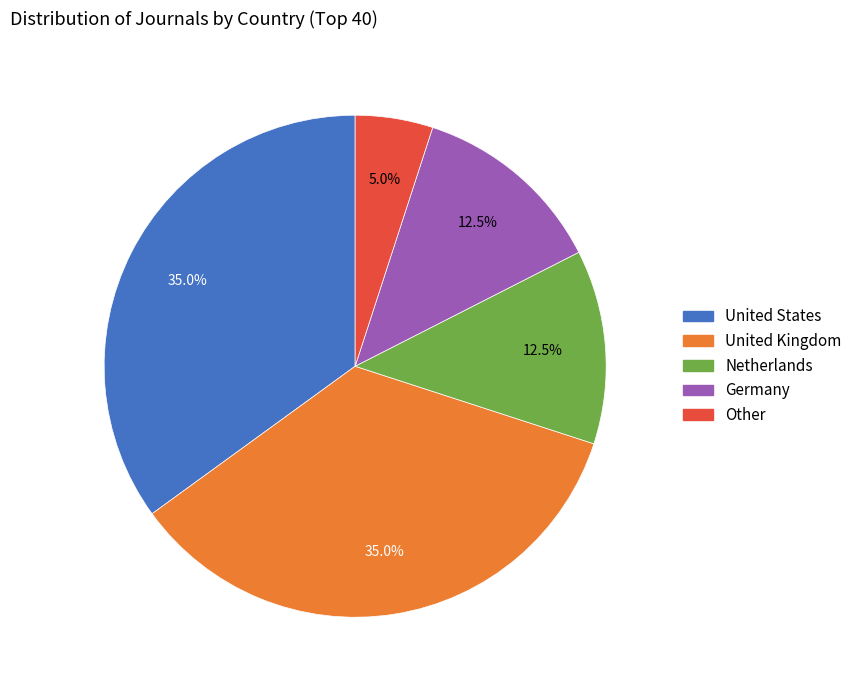

Is there any slice that represents more than half of the pie?

No